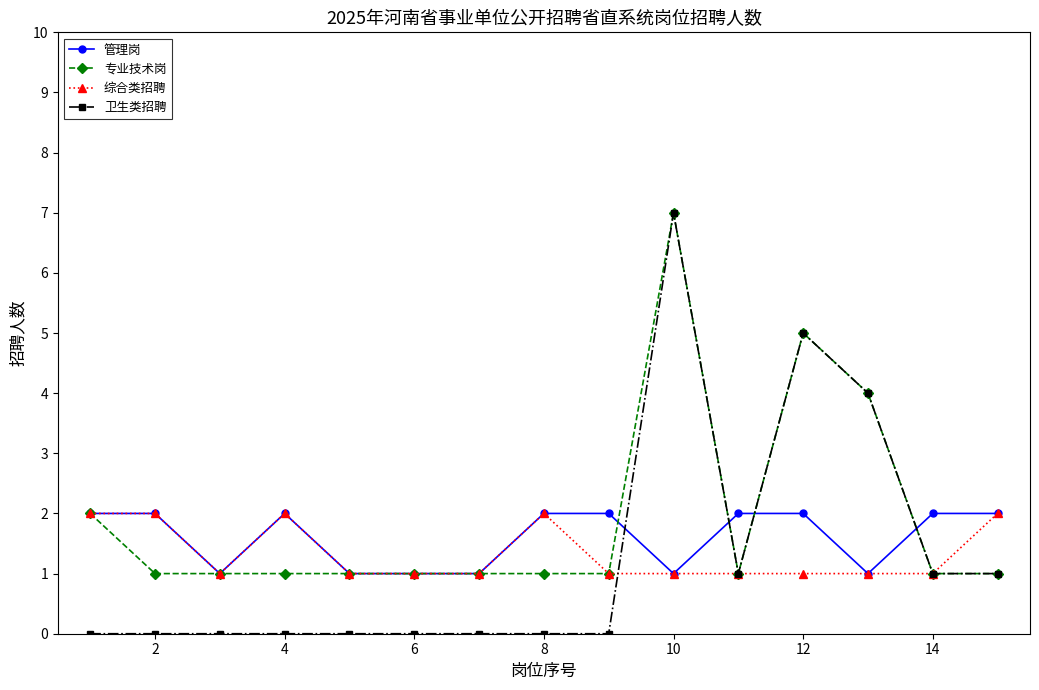

True or false: 综合类招聘 has more than 1 interior local peaks.

True